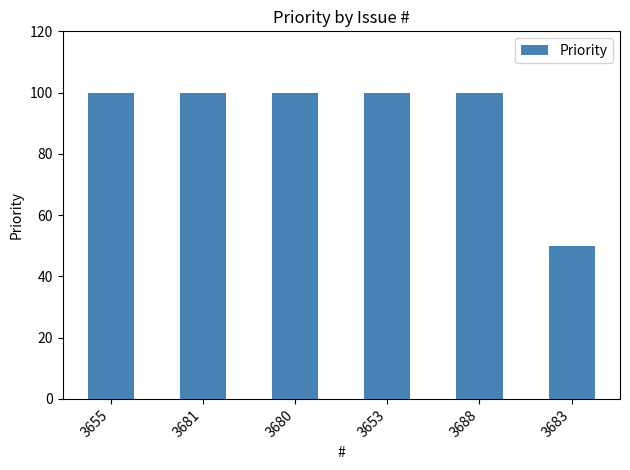

Does the chart contain any negative values?

No